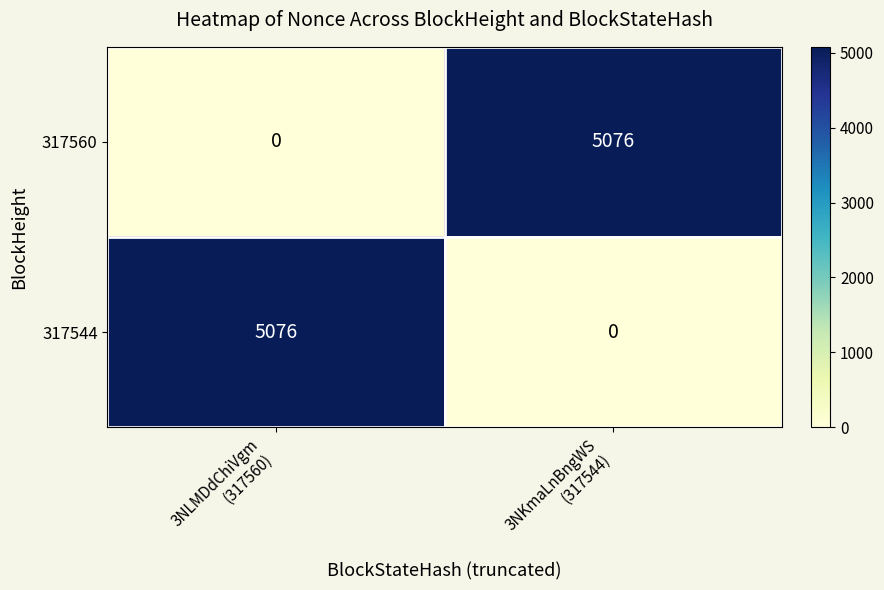

At how many categories does at least one series exceed 2804?

2